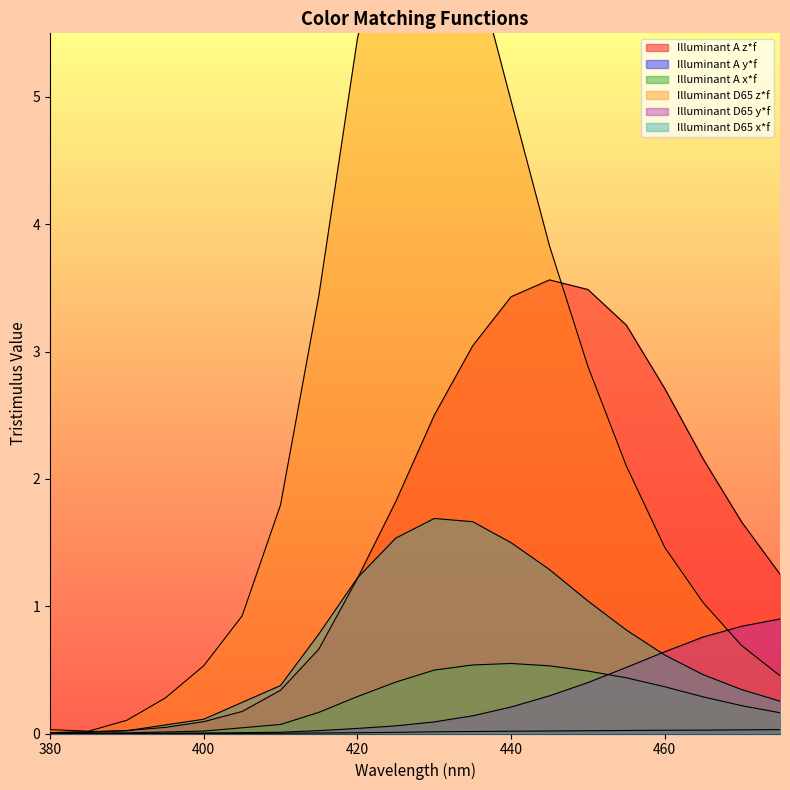

Reading right to left, extract all data points from this chart.

Illuminant A z*f: 475=1.3	470=1.7	465=2.2	460=2.7	455=3.2	450=3.5	445=3.6	440=3.4	435=3.0	430=2.5	425=1.8	420=1.2	415=0.7	410=0.3	405=0.2	400=0.1	395=0.0	390=0.0	385=0.0	380=0.0
Illuminant A y*f: 475=0.0	470=0.0	465=0.0	460=0.0	455=0.0	450=0.0	445=0.0	440=0.0	435=0.0	430=0.0	425=0.0	420=0.0	415=0.0	410=0.0	405=0.0	400=0.0	395=0.0	390=0.0	385=0.0	380=0.0
Illuminant A x*f: 475=0.2	470=0.2	465=0.3	460=0.4	455=0.4	450=0.5	445=0.5	440=0.6	435=0.5	430=0.5	425=0.4	420=0.3	415=0.2	410=0.1	405=0.0	400=0.0	395=0.0	390=0.0	385=0.0	380=0.0
Illuminant D65 z*f: 475=0.5	470=0.7	465=1.0	460=1.5	455=2.1	450=2.9	445=3.8	440=5.0	435=6.1	430=6.8	425=6.8	420=5.5	415=3.4	410=1.8	405=0.9	400=0.5	395=0.3	390=0.1	385=0.0	380=0.0
Illuminant D65 y*f: 475=0.9	470=0.8	465=0.8	460=0.6	455=0.5	450=0.4	445=0.3	440=0.2	435=0.1	430=0.1	425=0.1	420=0.0	415=0.0	410=0.0	405=0.0	400=0.0	395=0.0	390=0.0	385=0.0	380=0.0
Illuminant D65 x*f: 475=0.3	470=0.3	465=0.5	460=0.6	455=0.8	450=1.0	445=1.3	440=1.5	435=1.7	430=1.7	425=1.5	420=1.2	415=0.8	410=0.4	405=0.2	400=0.1	395=0.1	390=0.0	385=0.0	380=0.0